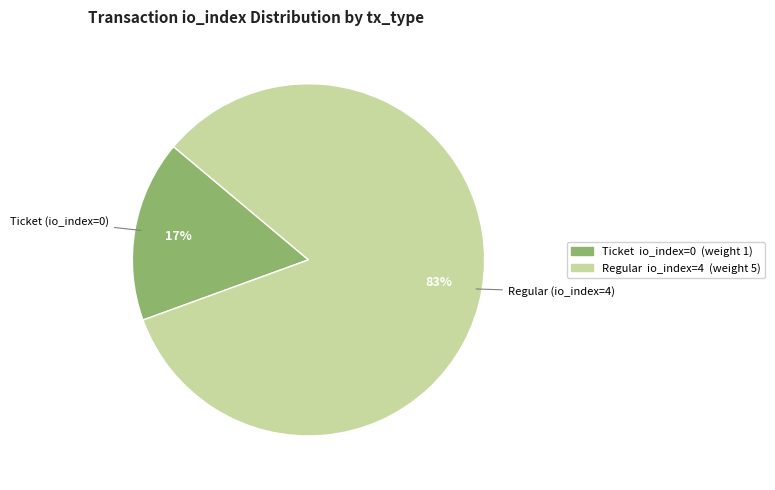

To the nearest percent, what is the average slice percentage?

50%